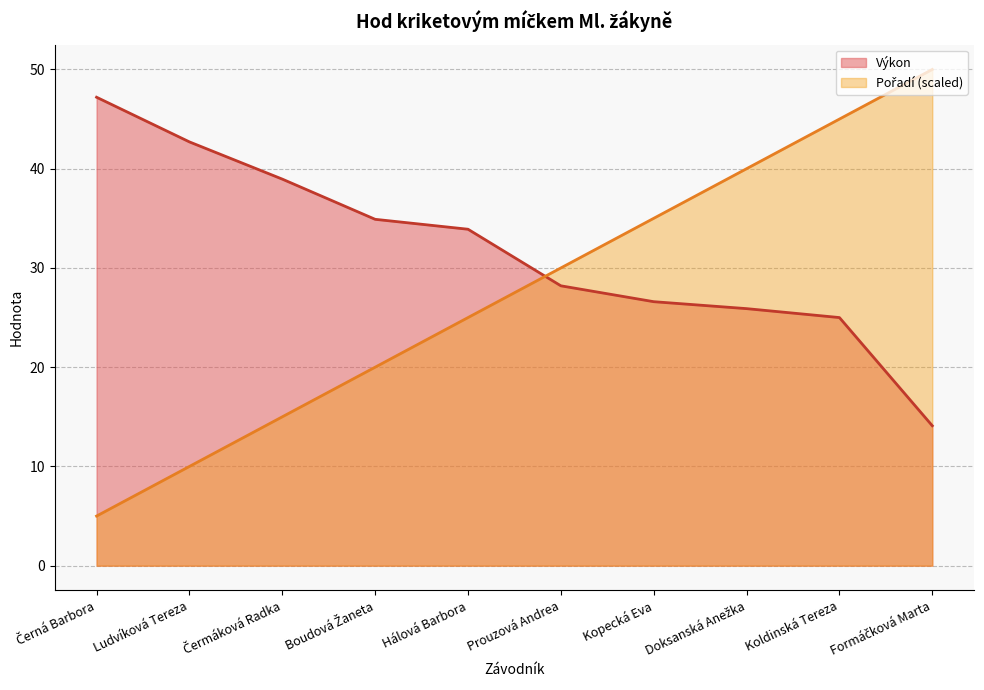

Between Černá Barbora and Hálová Barbora, which series saw the biggest shift?

Pořadí